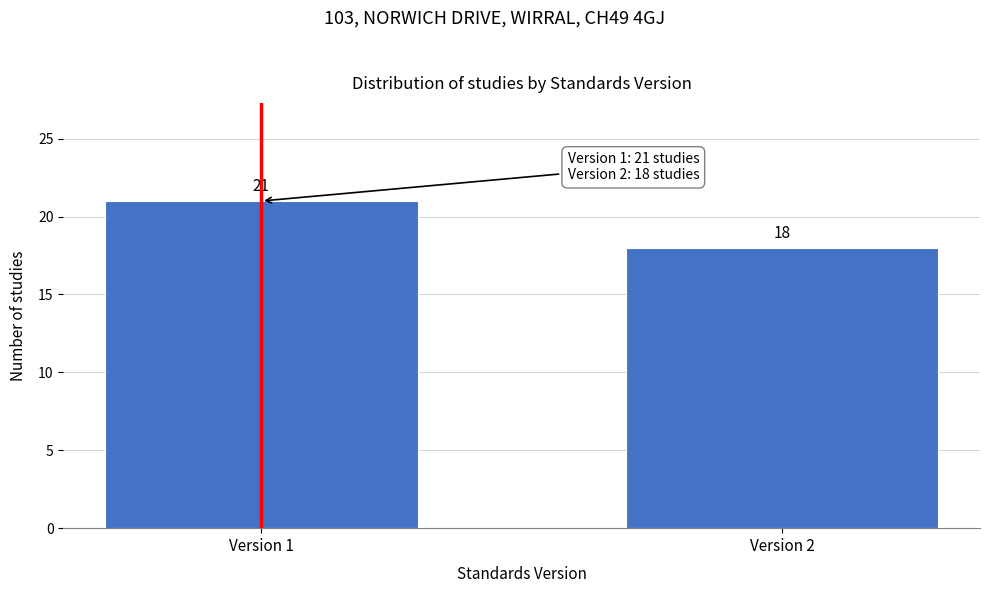

Reading left to right, list all the values displayed in this chart.

21	18